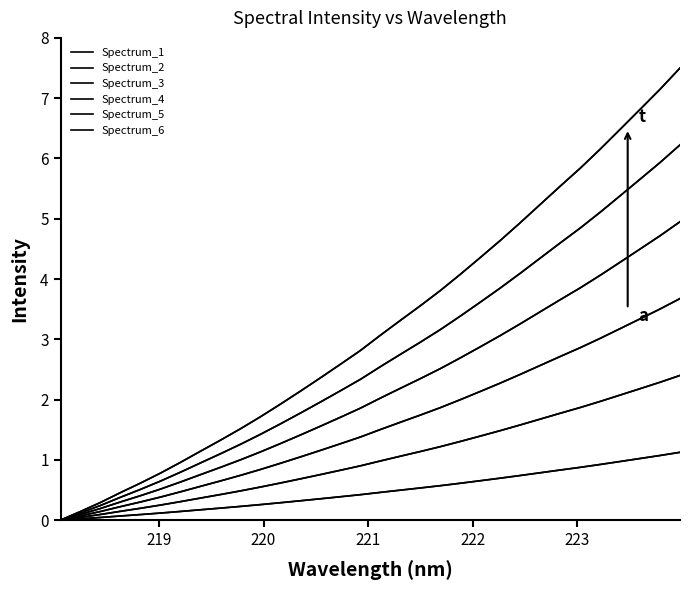

The value of Spectrum_1 at 24 is 1.3. True or false?

False